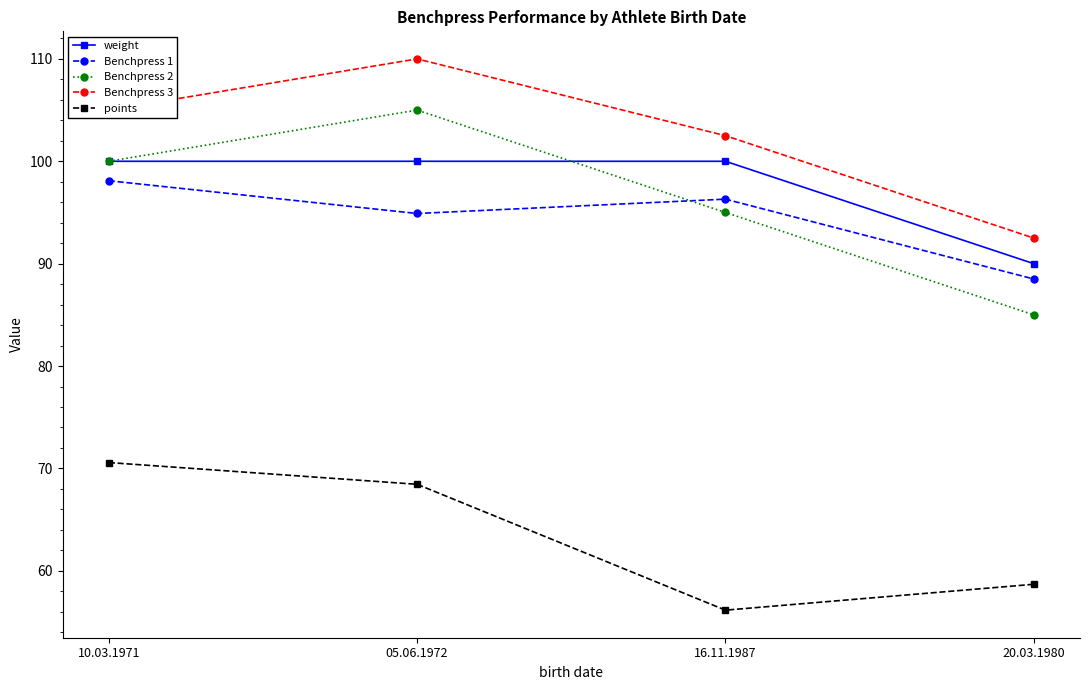

How many data points in Benchpress 2 are less than 100?

2